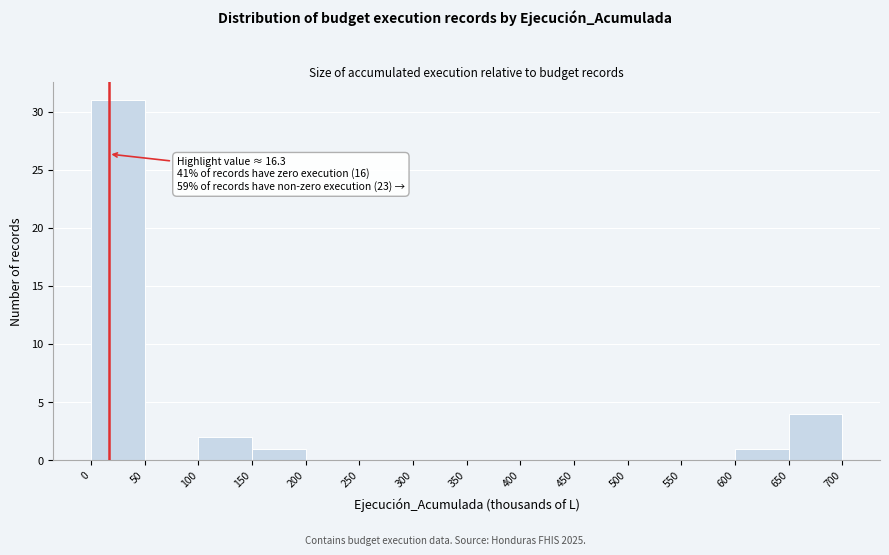

Which range on the x-axis has the tallest bar?

0 to 50